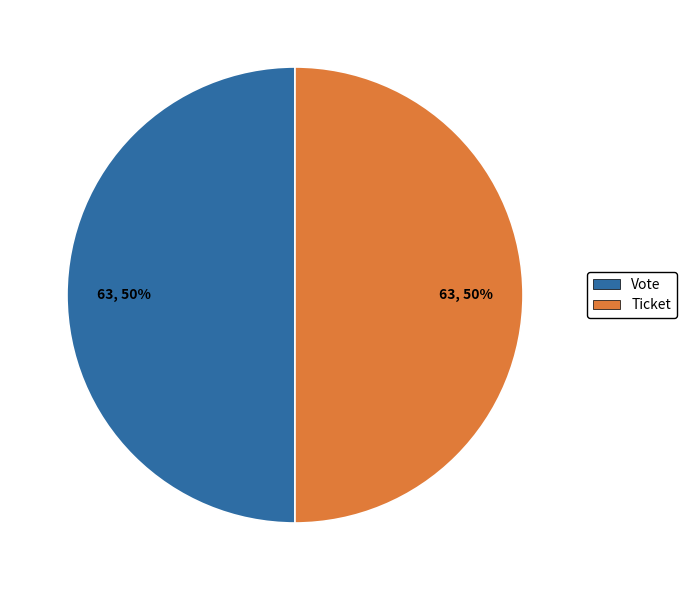

What is the ratio of the value at Vote to the value at Ticket?

1.0